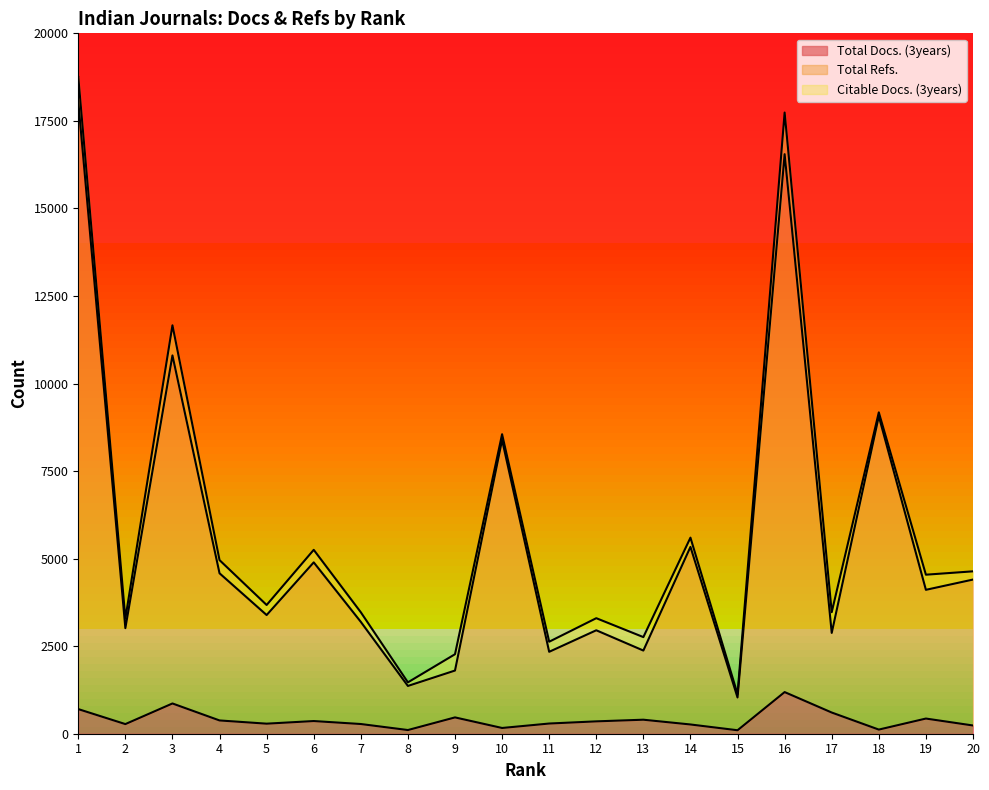

What are all the series names shown in the legend?

Total Docs. (3years), Total Refs., Citable Docs. (3years)